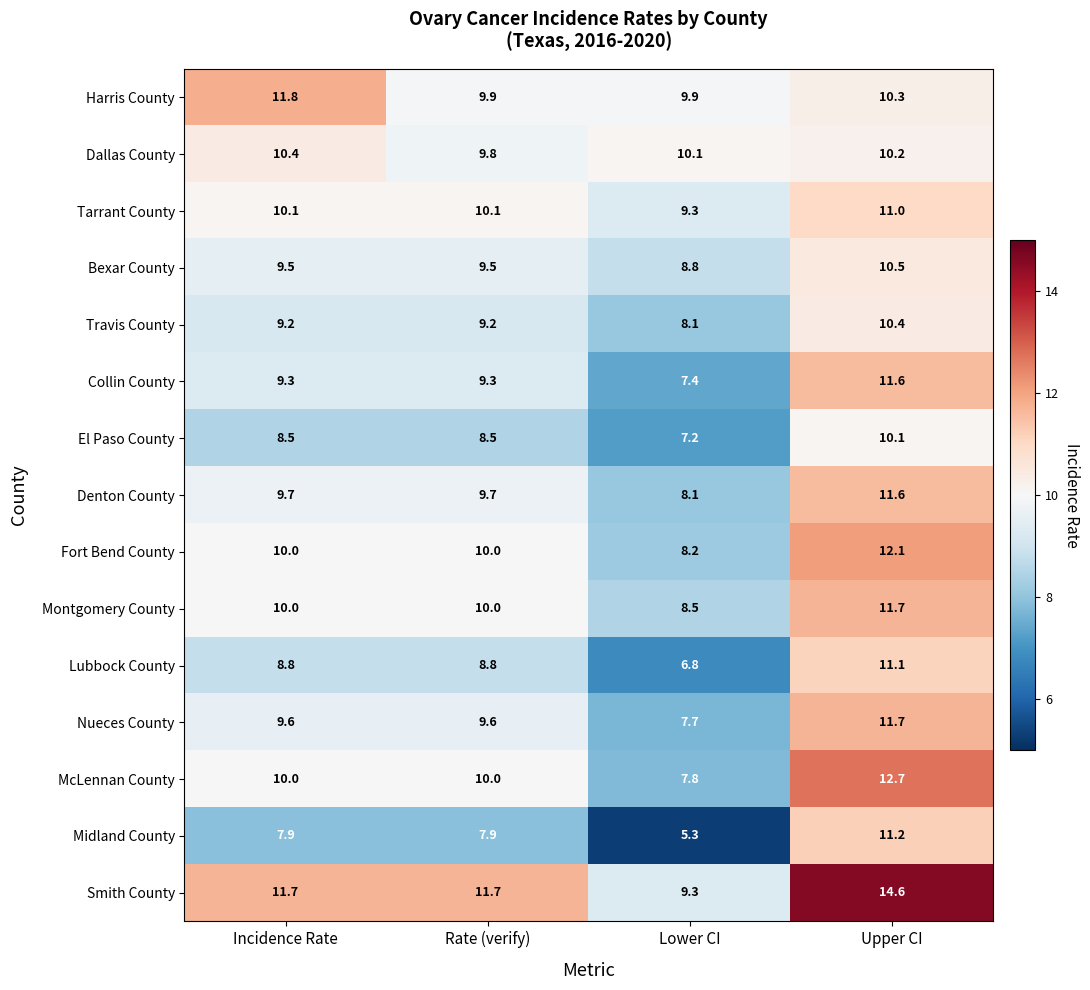

What is the smallest value displayed?

5.3